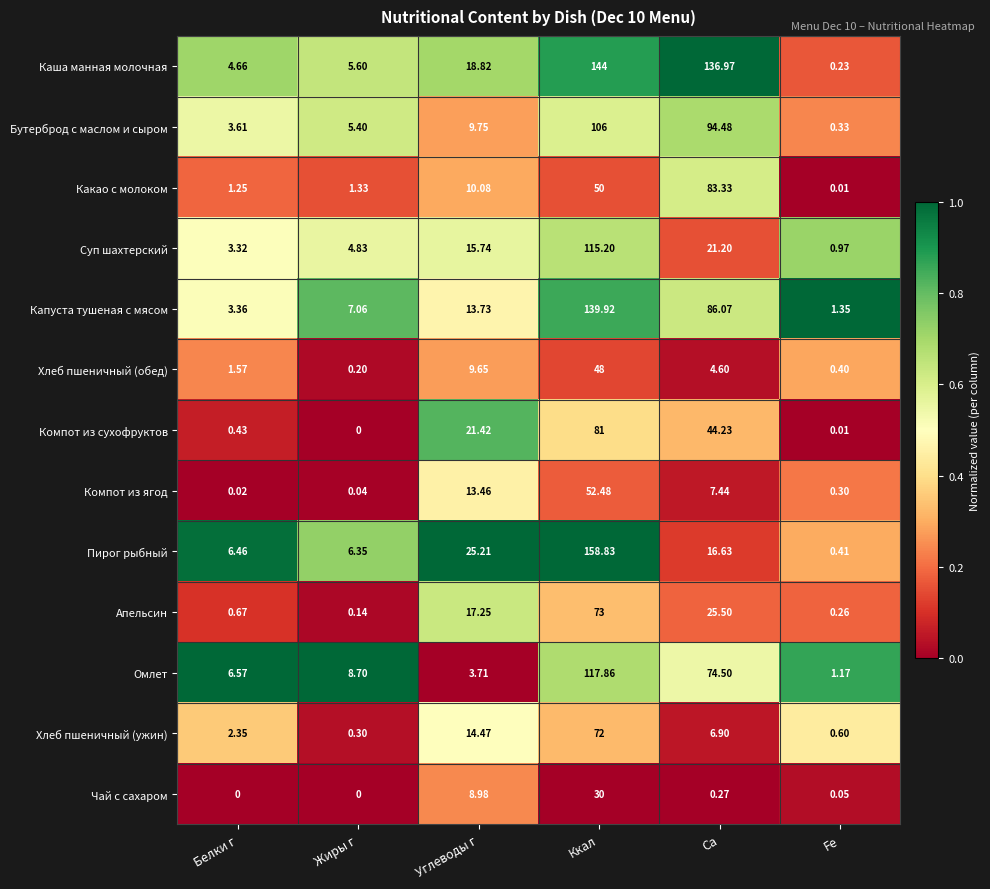

Where is Компот из сухофруктов nearest to the value 40?

Ca